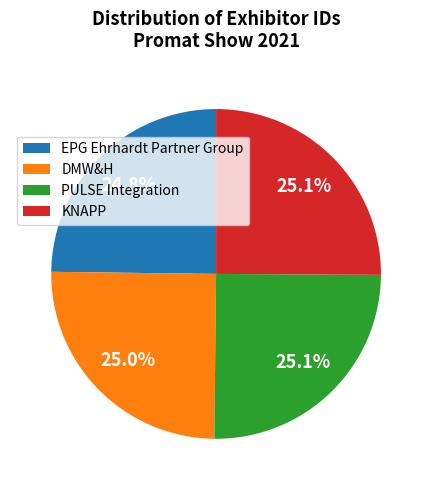

True or false: DMW&H accounts for 25% of the total.

True